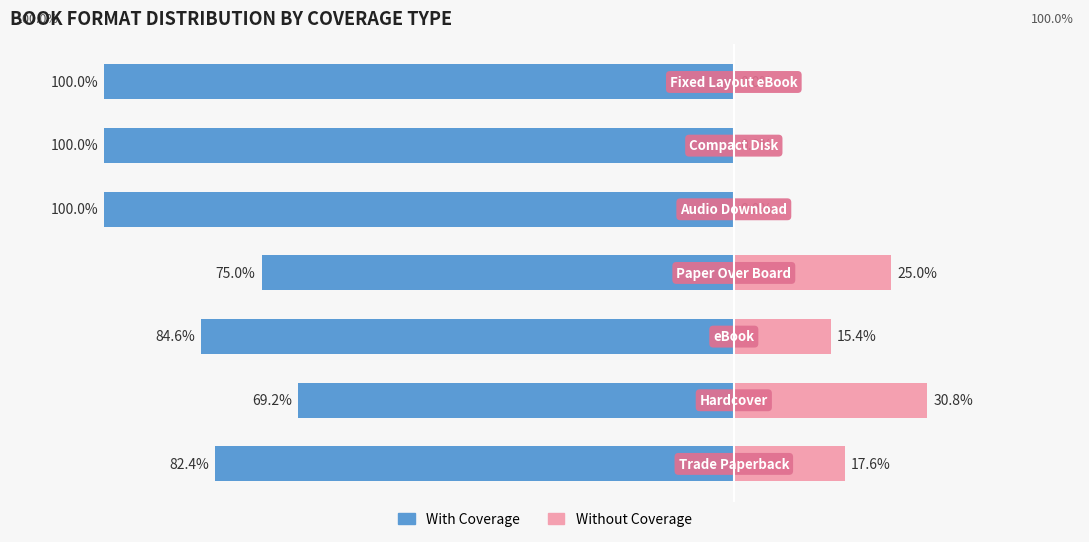

Reading right to left, extract all data points from this chart.

With Coverage: 6=-100.0	5=-100.0	4=-100.0	3=-75.0	2=-84.6	1=-69.2	0=-82.4
Without Coverage: 6=0.0	5=0.0	4=0.0	3=25.0	2=15.4	1=30.8	0=17.6